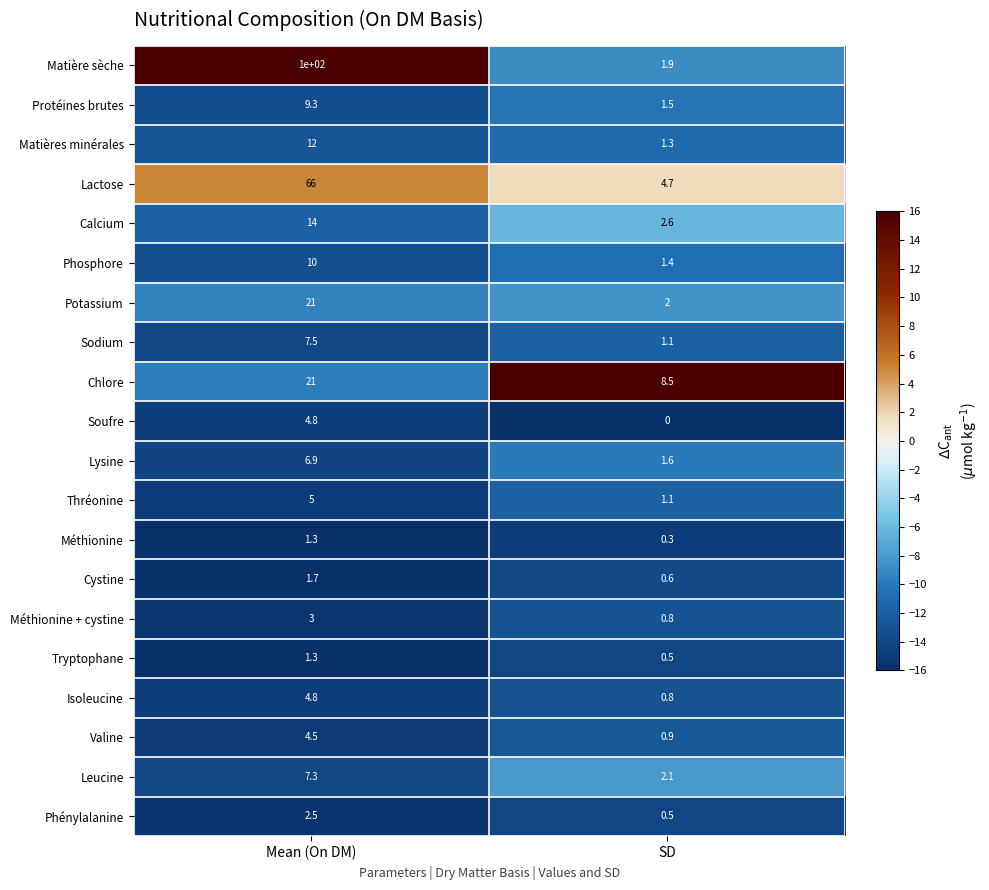

What is the difference between the highest and lowest values at Mean (On DM)?

98.7